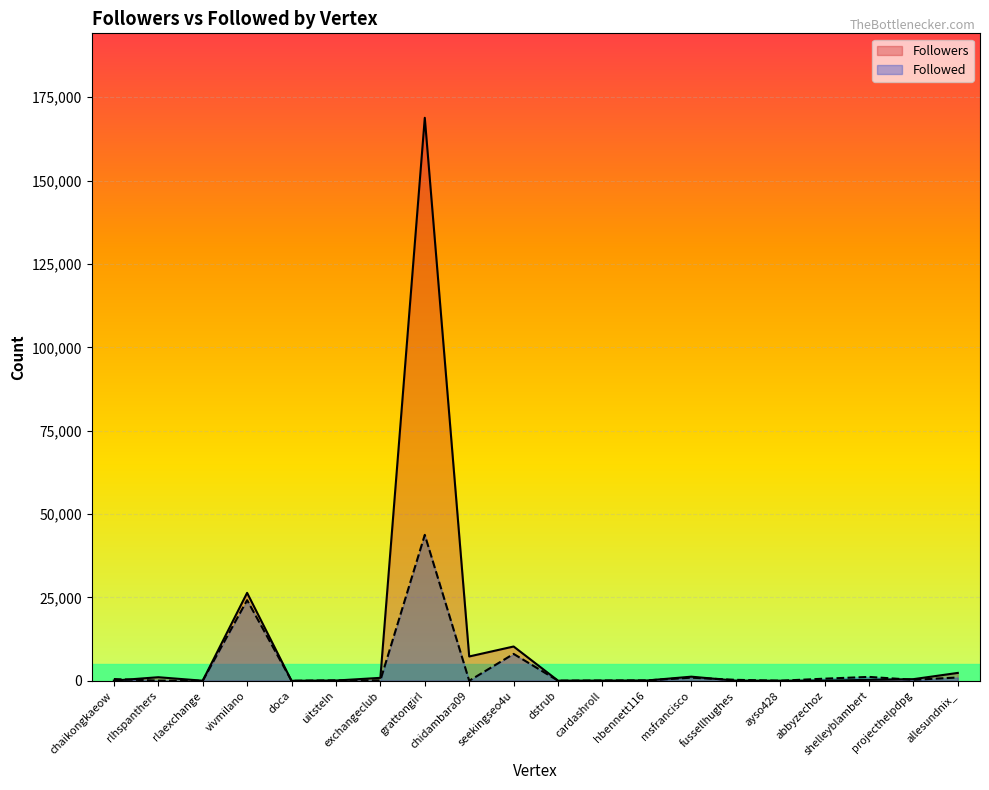

True or false: Followers has more than 2 points higher than both neighbors.

True